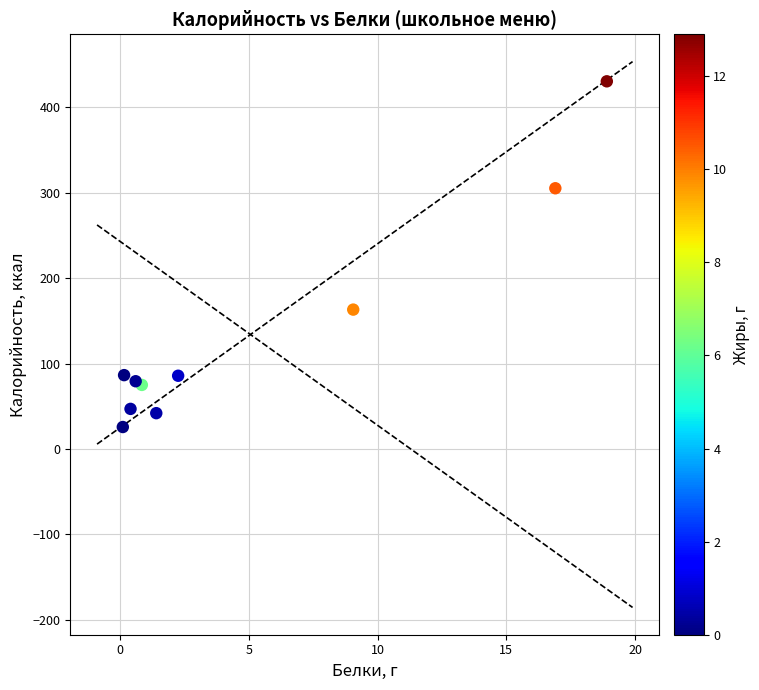

What Y value in the scatter plot is closest to 228?

163.2